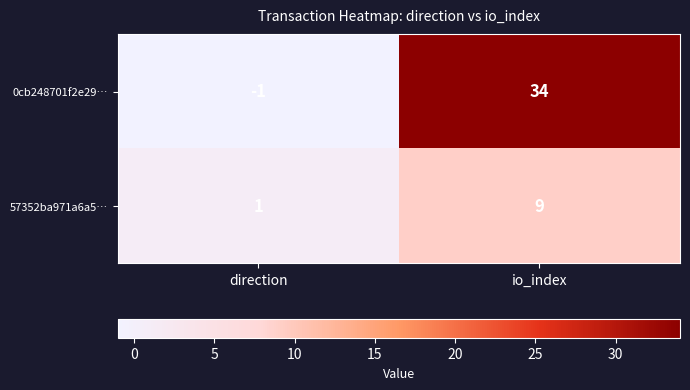

Reading right to left, what are all the values shown in this chart?

0cb248701f2e29…: io_index=34	direction=-1
57352ba971a6a5…: io_index=9	direction=1